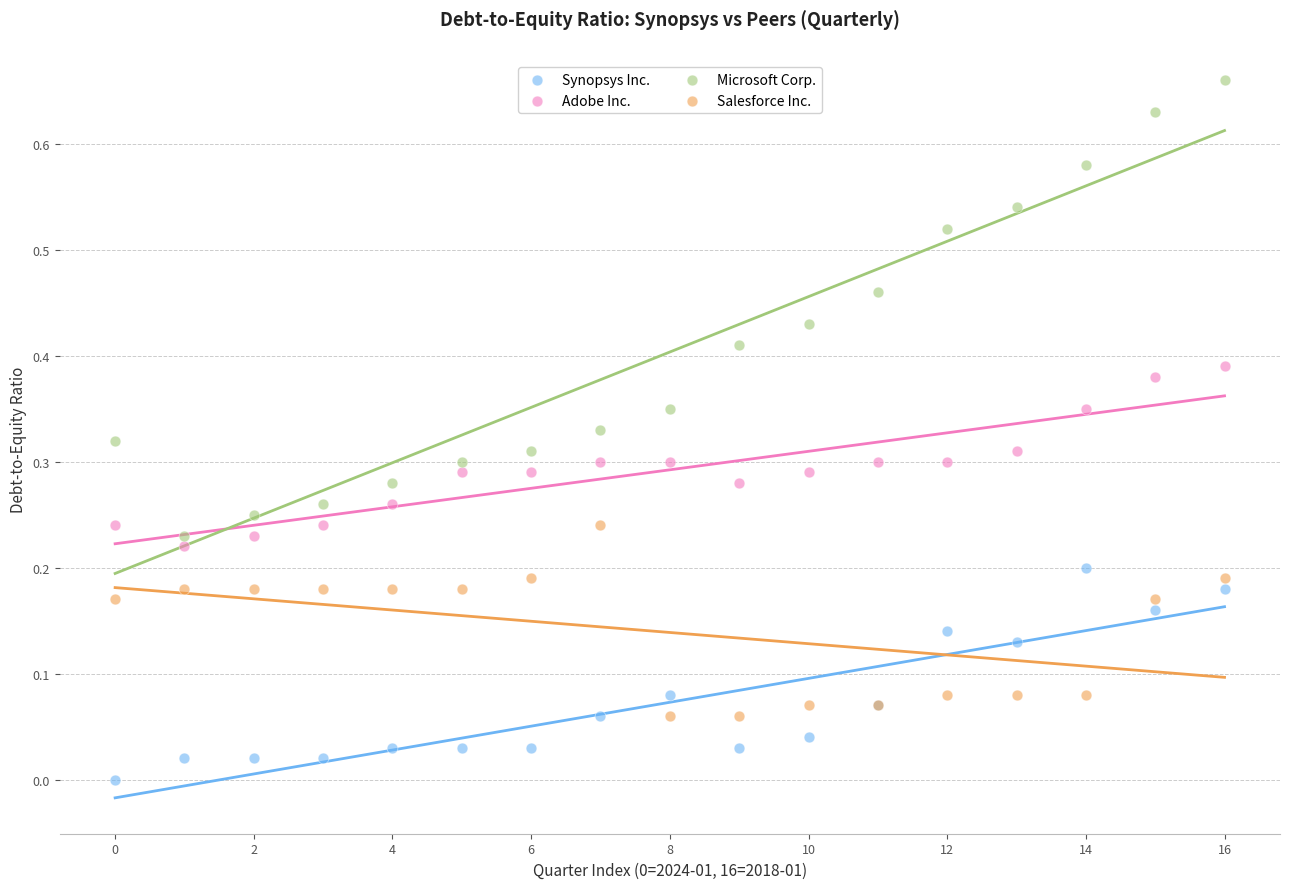

Which series contains the lowest Y value?

Synopsys Inc.